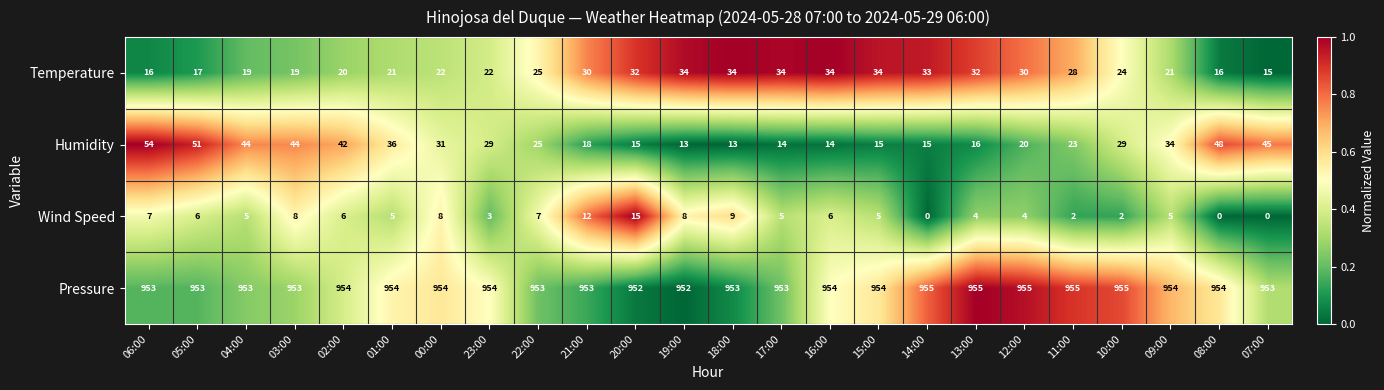

At how many categories does at least one series exceed 0?

24